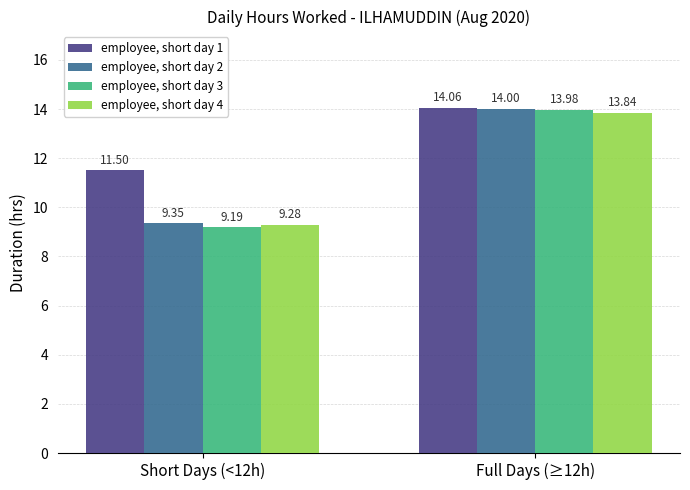

Does the chart contain stacked bars?

No